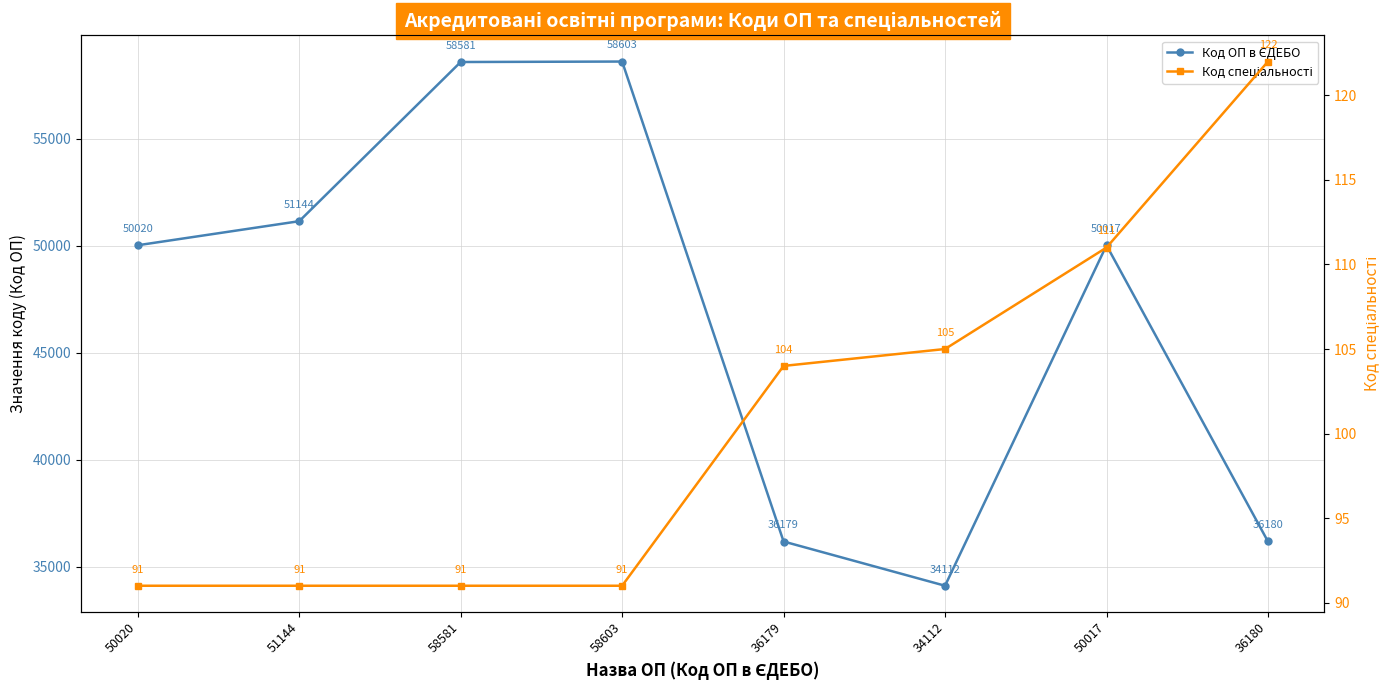

The value of Код ОП в ЄДЕБО at 36180 is 18465. True or false?

False